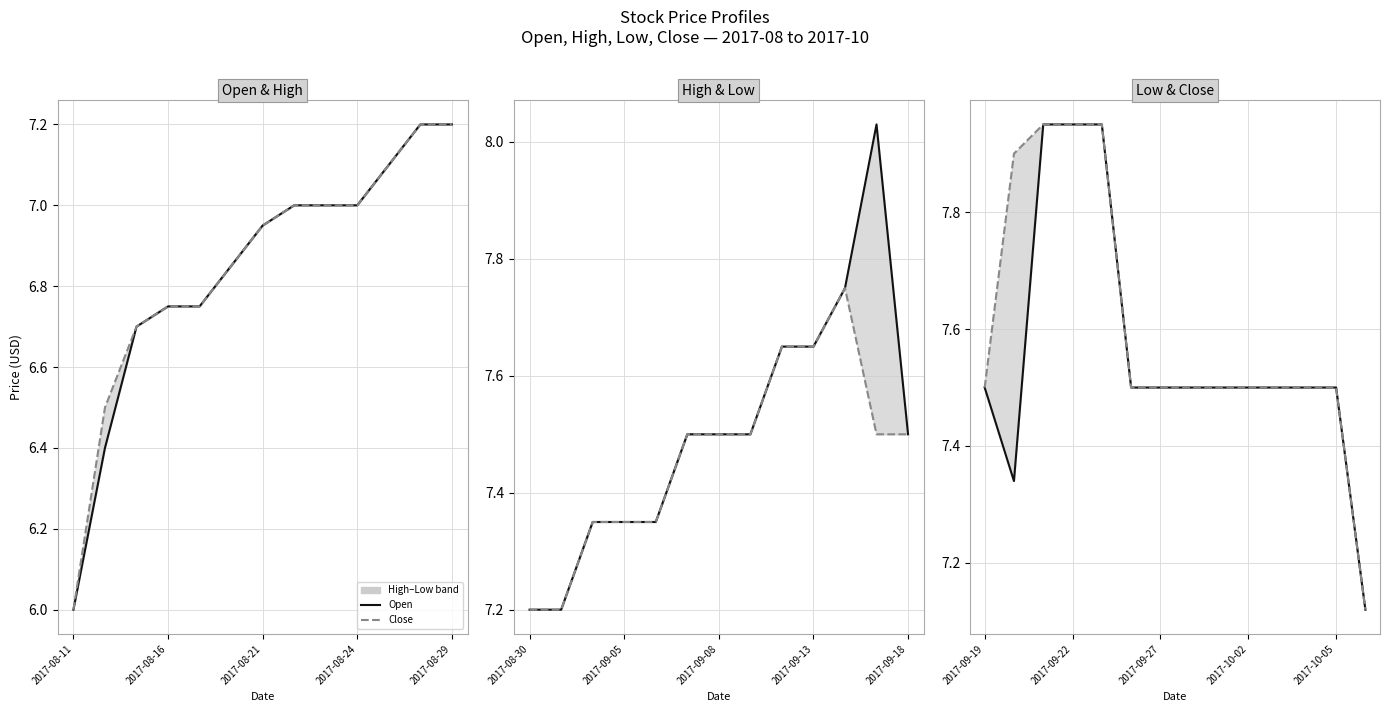

What is the greatest value displayed?

8.0